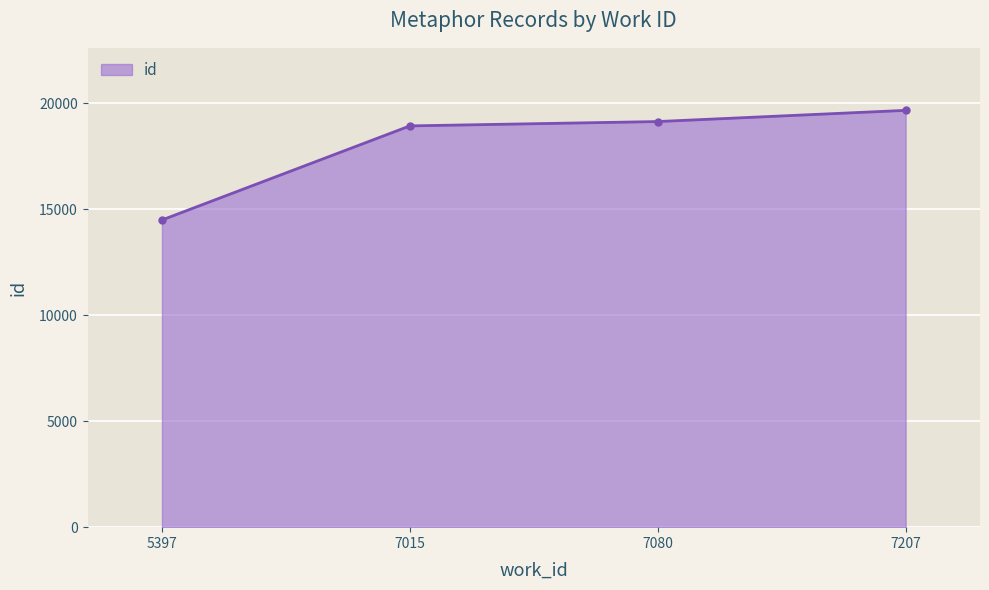

What is the value of the 4th point from the left?

19659